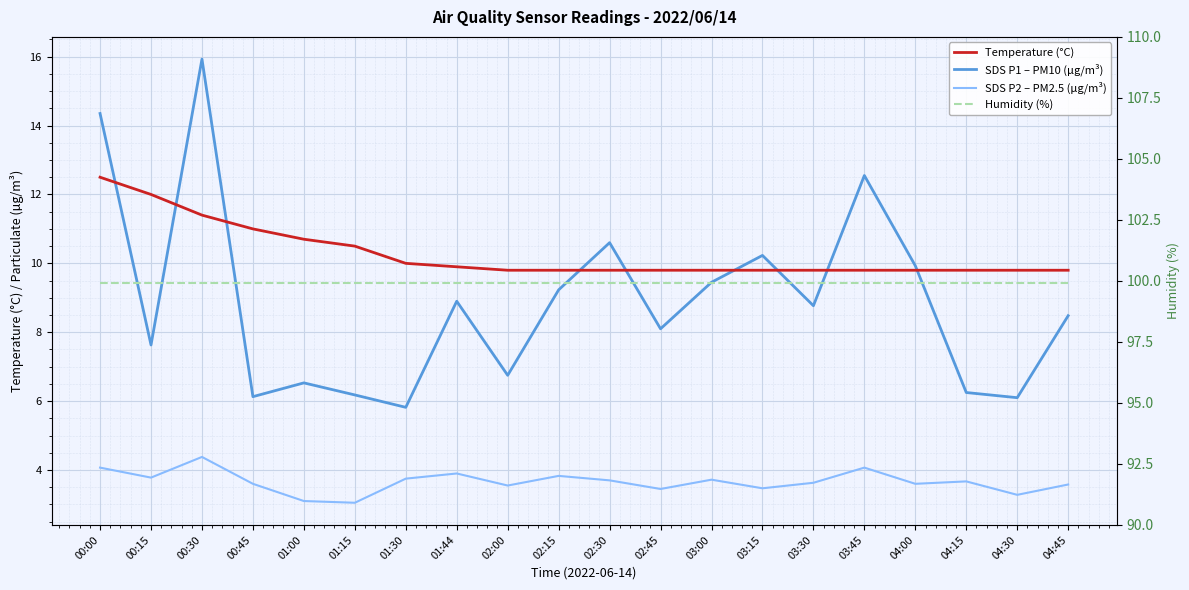

What is the label of the 13th point from the left?

03:00